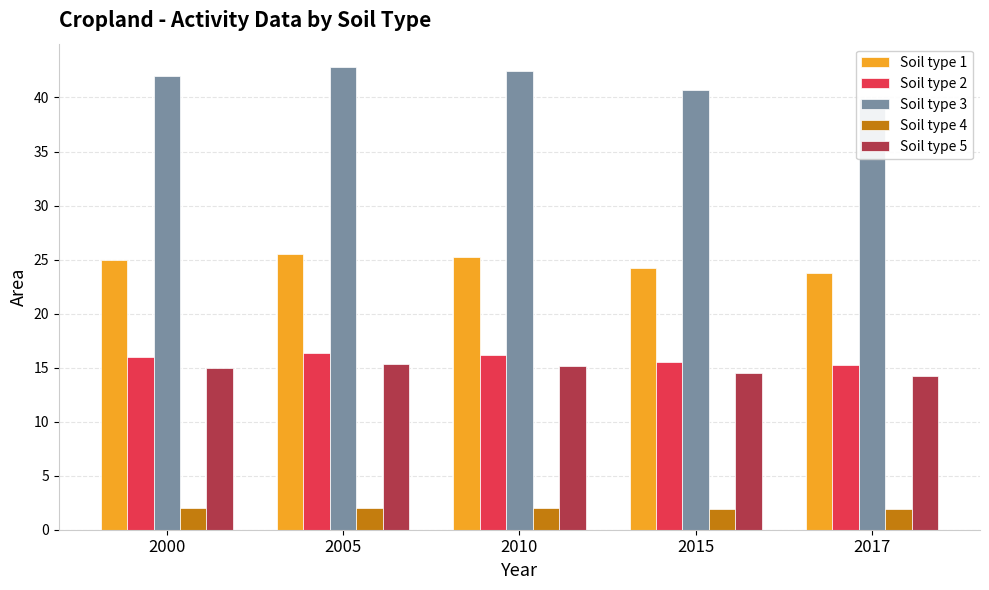

At which label does Soil type 5 first exceed 15?

2005